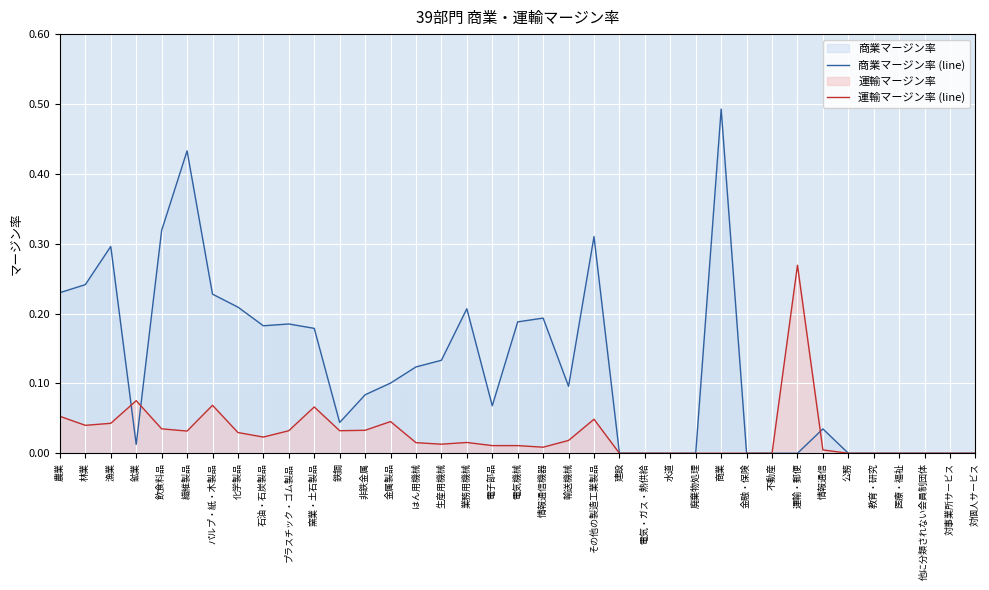

At which label is 商業マージン率 (line) closest to 0?

建設